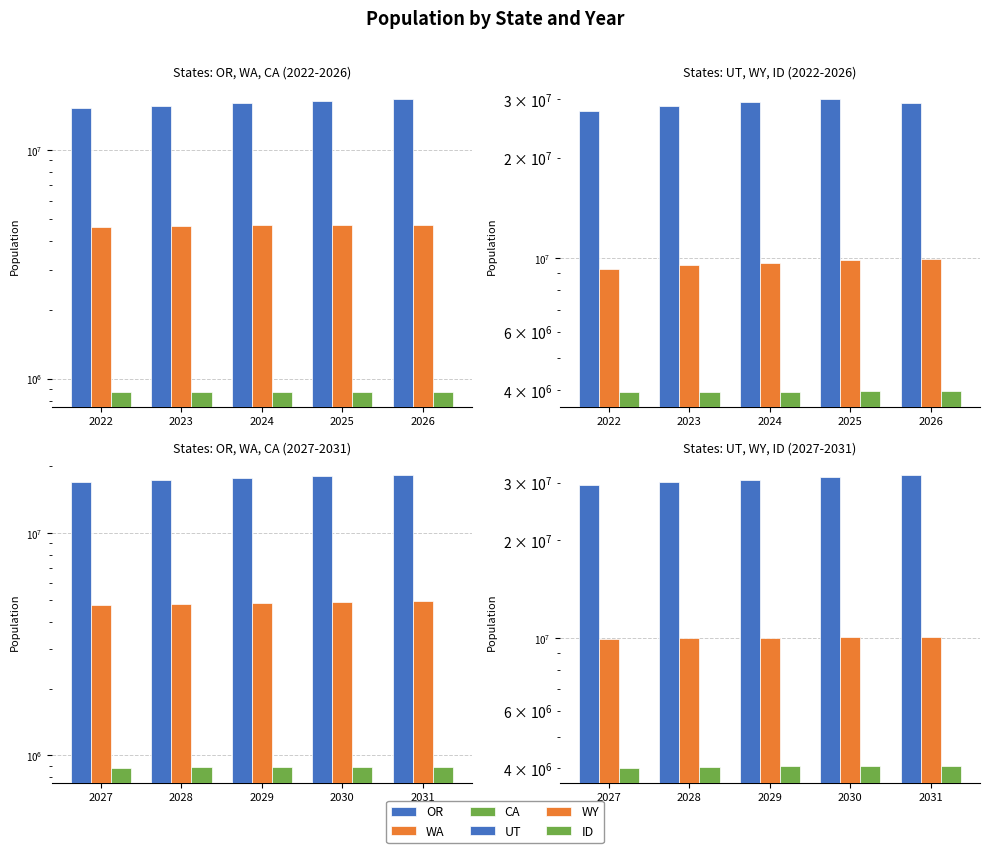

Are the bars grouped side by side (vs. stacked)?

Yes